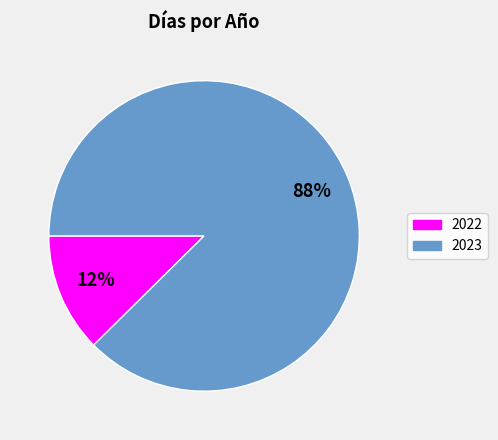

To the nearest percent, what portion does 2022 represent?

12%